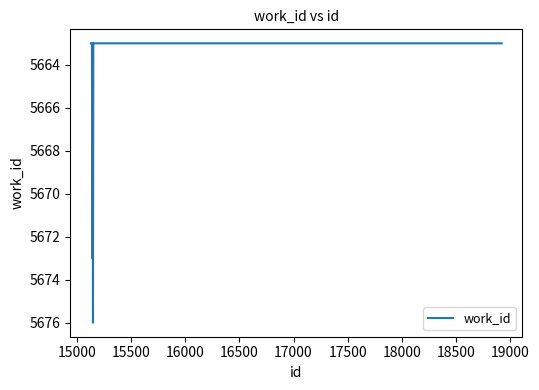

What is the difference between the maximum and minimum values?

13